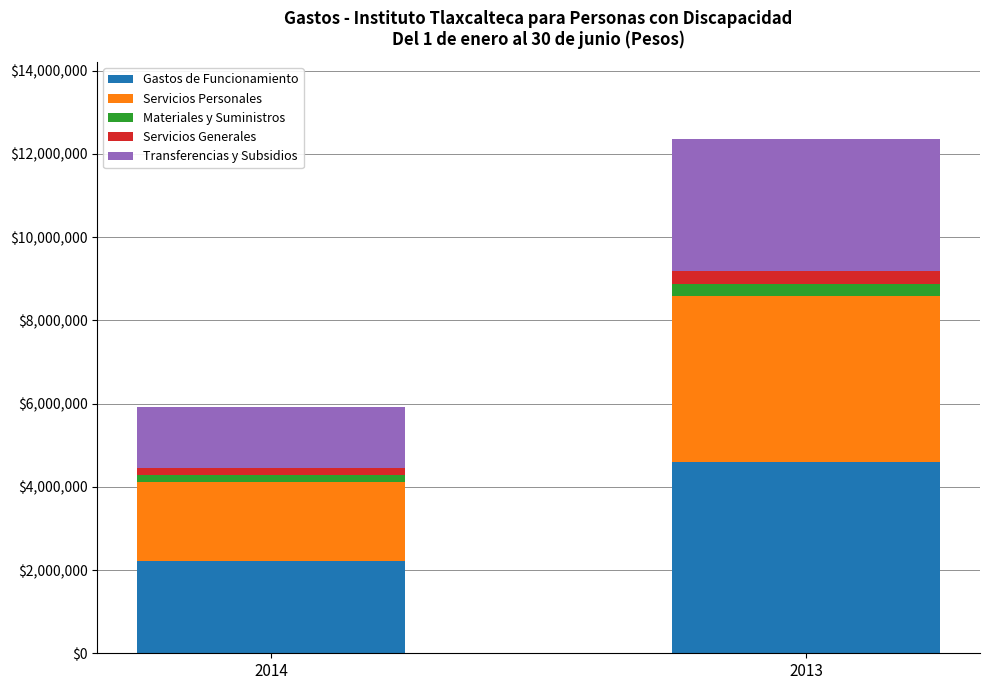

What is the sum of the Gastos de Funcionamiento values at 2013 and 2014?

6825645